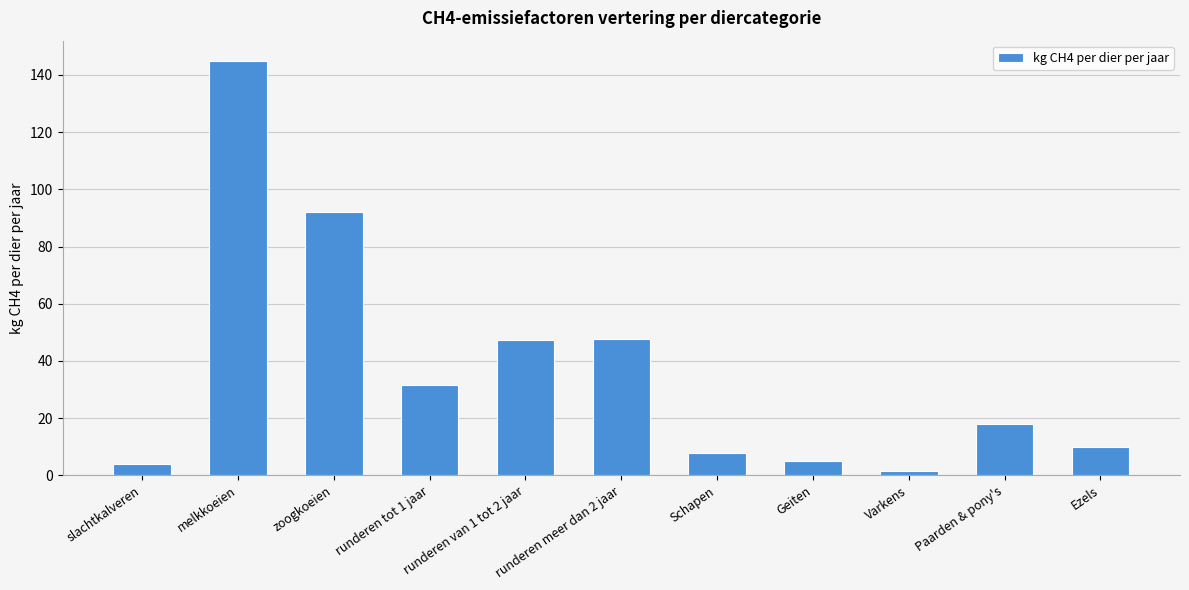

What is the change in value from melkkoeien to runderen van 1 tot 2 jaar?

-97.5